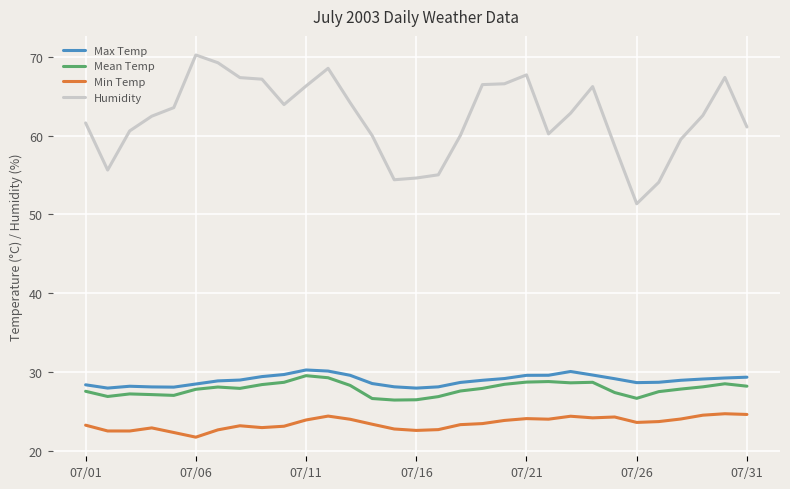

Rank the series by their maximum value, from highest to lowest.

Humidity, Max Temp, Mean Temp, Min Temp